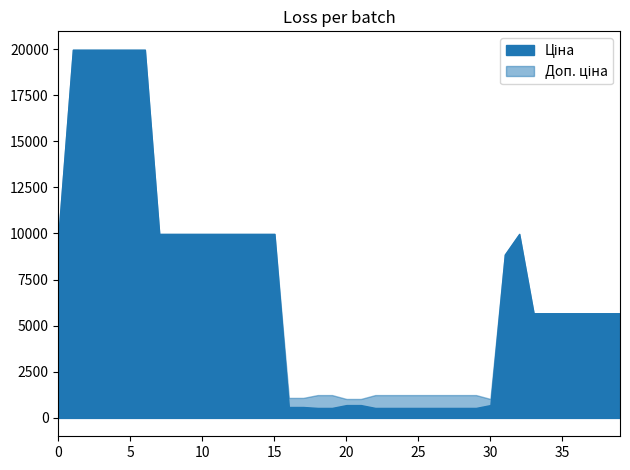

What is the value of the Доп. ціна point at the 25th from the left?

1235.4